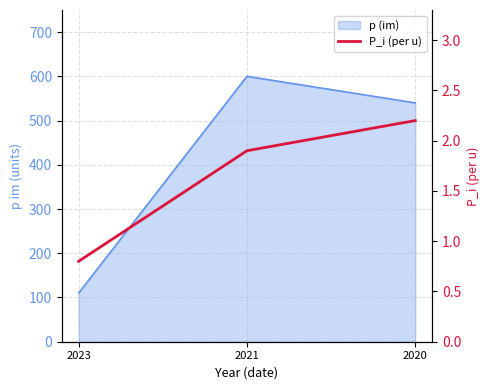

Does the chart display data point markers on the line(s)?

No